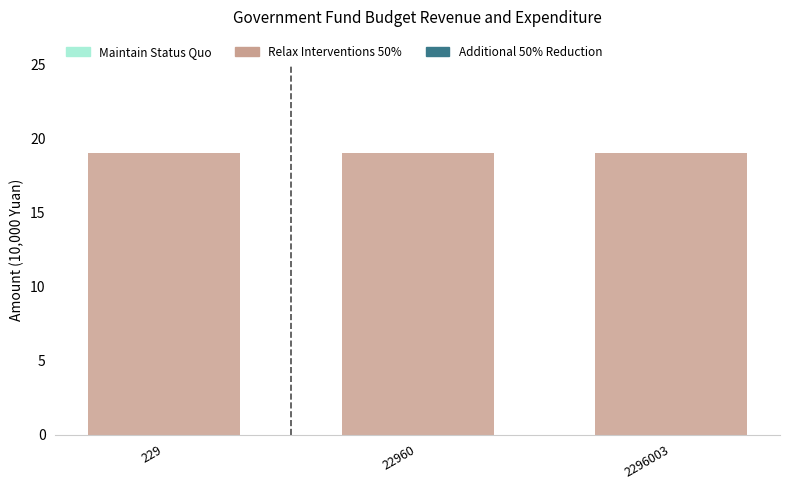

Rank the categories by Additional 50% Reduction value from highest to lowest.

229, 22960, 2296003